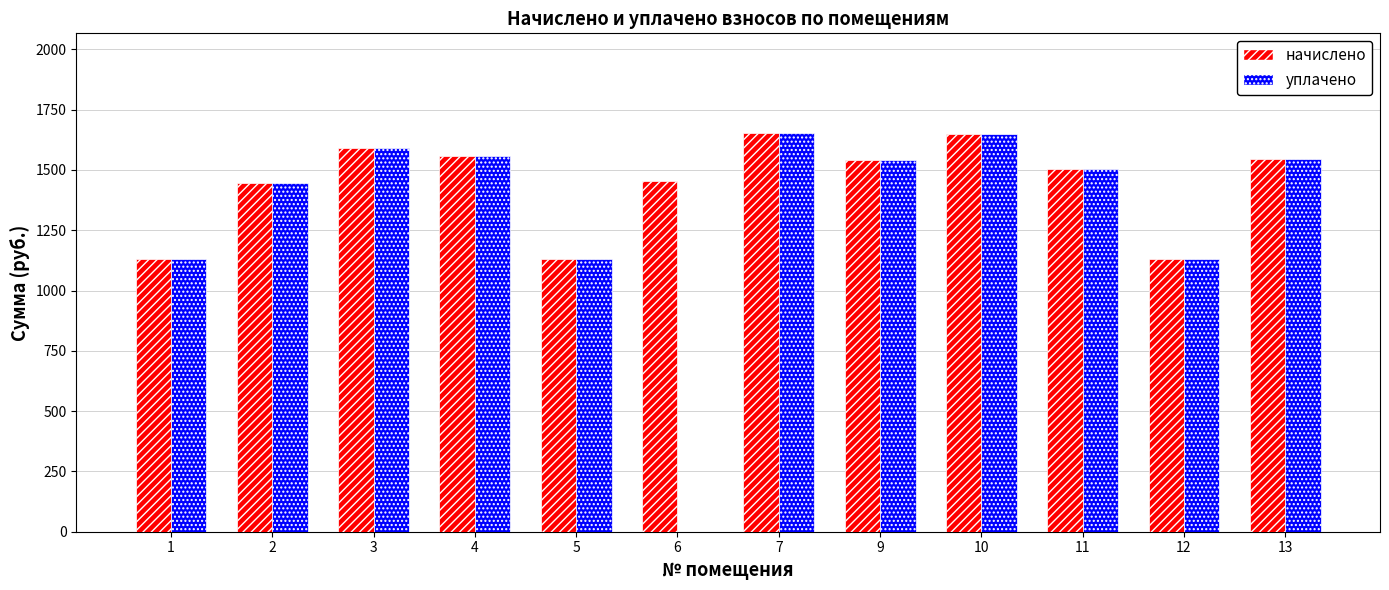

How many series are shown in this chart?

2